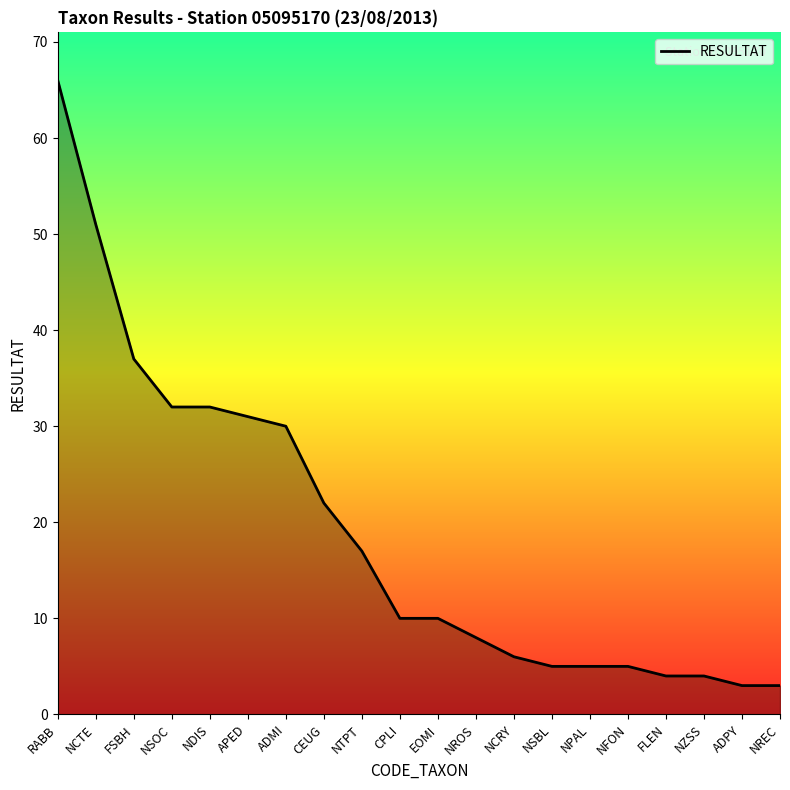

Reading right to left, what are all the values shown in this chart?

3	3	4	4	5	5	5	6	8	10	10	17	22	30	31	32	32	37	51	66